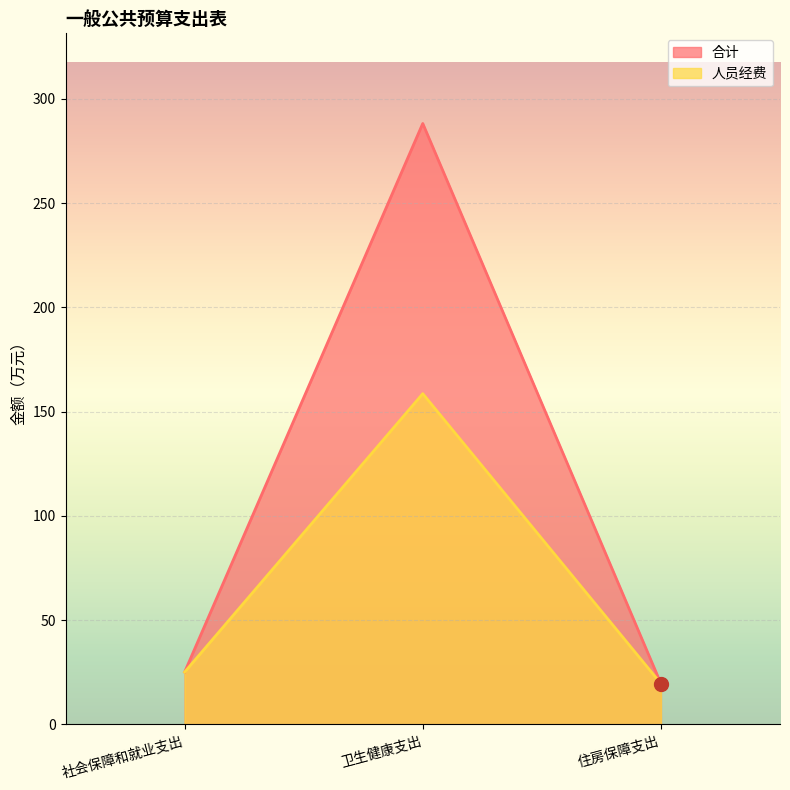

What is the greatest value displayed?

288.2